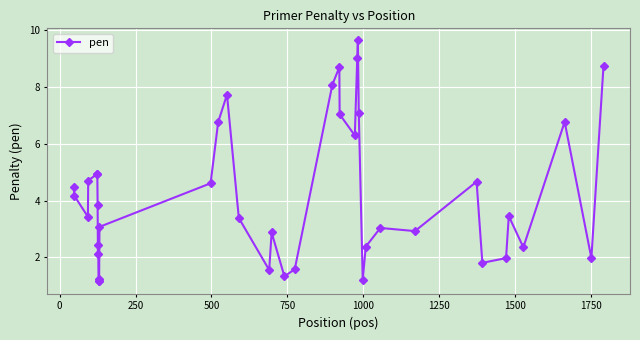

What is the value of the 34th point from the left?

1.8